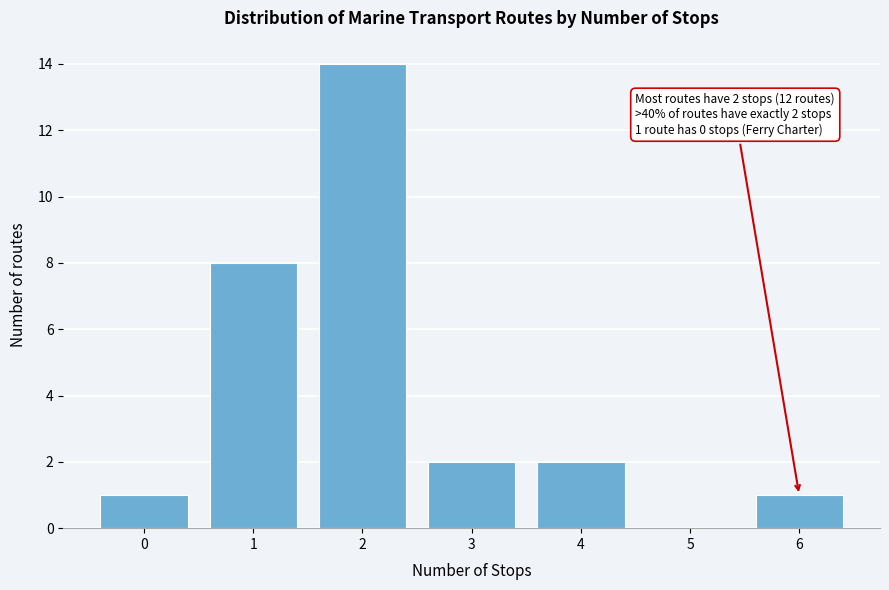

Over which range of the x-axis is the bar tallest?

1.5 to 2.5